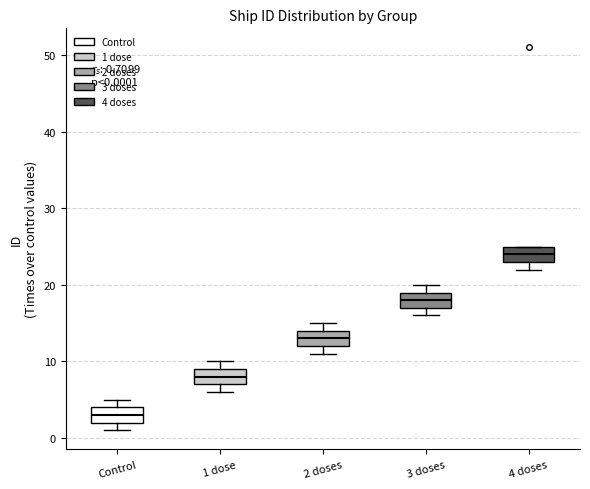

Which box's median line is the highest?

4 doses